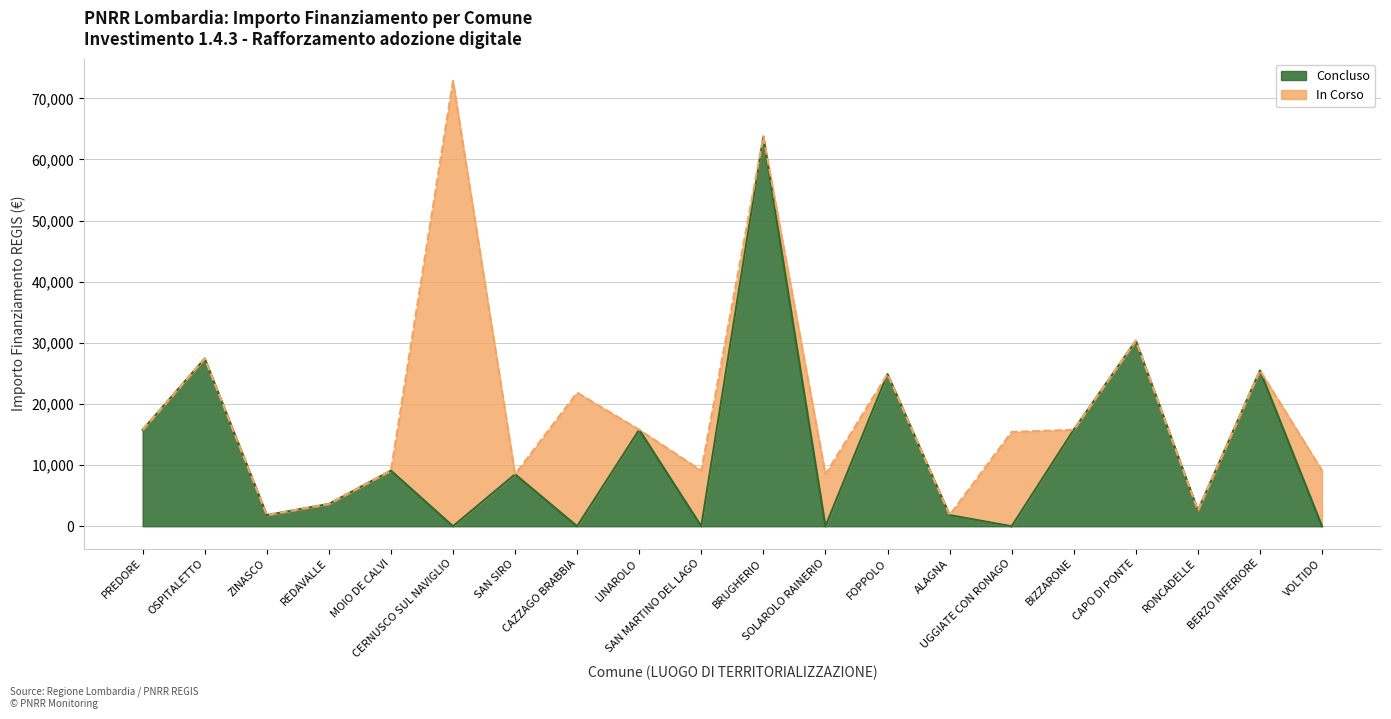

List the labels in order of value, largest first.

CERNUSCO SUL NAVIGLIO, BRUGHERIO, CAPO DI PONTE, OSPITALETTO, BERZO INFERIORE, FOPPOLO, CAZZAGO BRABBIA, PREDORE, LINAROLO, BIZZARONE, UGGIATE CON RONAGO, MOIO DE CALVI, SAN MARTINO DEL LAGO, VOLTIDO, SAN SIRO, SOLAROLO RAINERIO, REDAVALLE, RONCADELLE, ZINASCO, ALAGNA